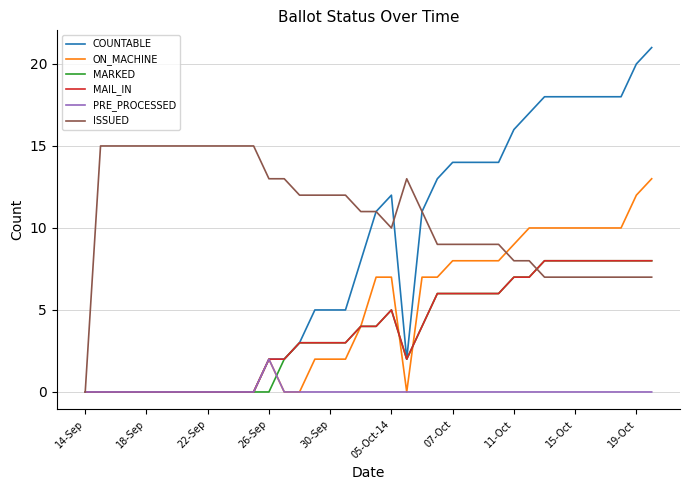

What is the greatest value displayed?

21